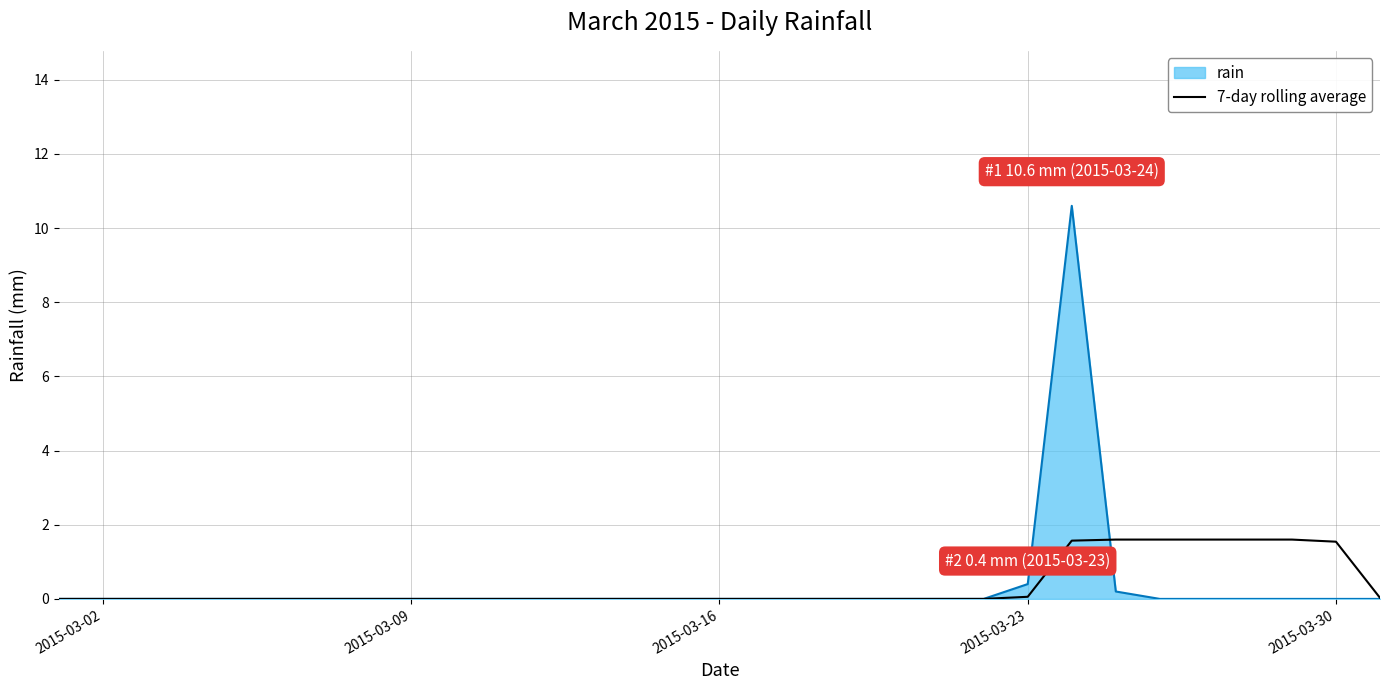

Rank the series by their maximum value, from lowest to highest.

7-day rolling average, rain